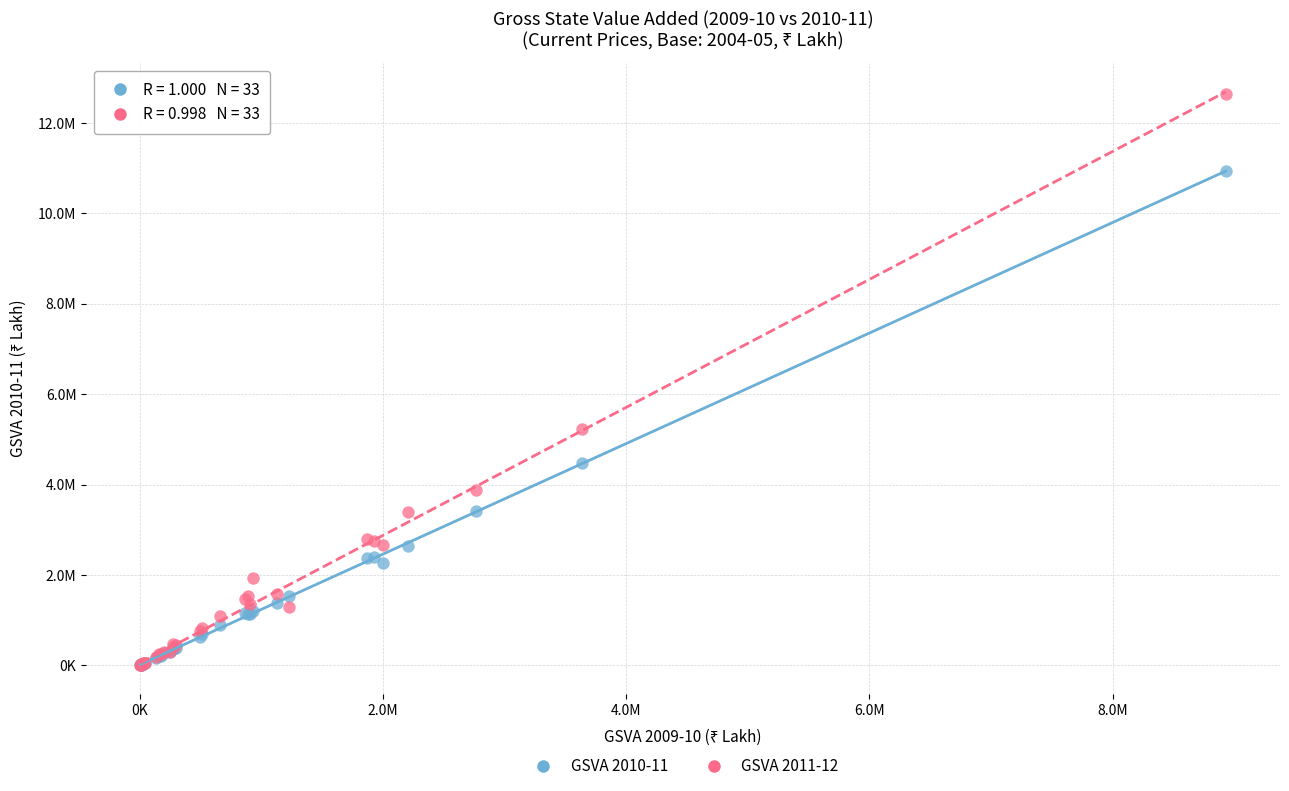

What are all the series names shown in the legend?

GSVA 2010-11, GSVA 2011-12